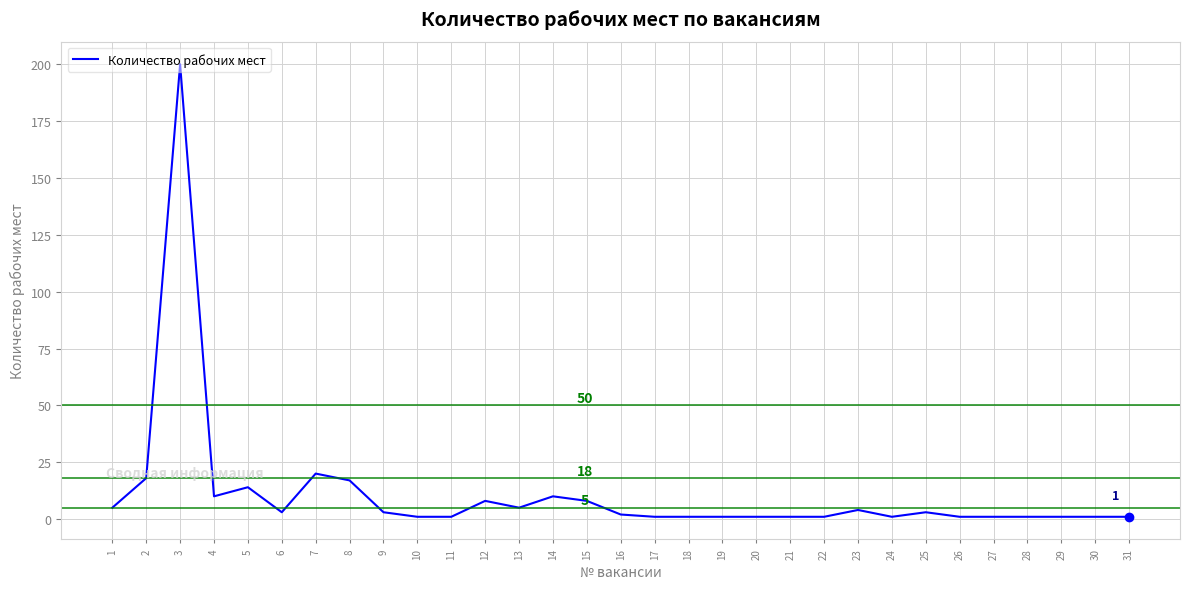

Reading left to right, what are all the values shown in this chart?

1=5	2=18	3=200	4=10	5=14	6=3	7=20	8=17	9=3	10=1	11=1	12=8	13=5	14=10	15=8	16=2	17=1	18=1	19=1	20=1	21=1	22=1	23=4	24=1	25=3	26=1	27=1	28=1	29=1	30=1	31=1